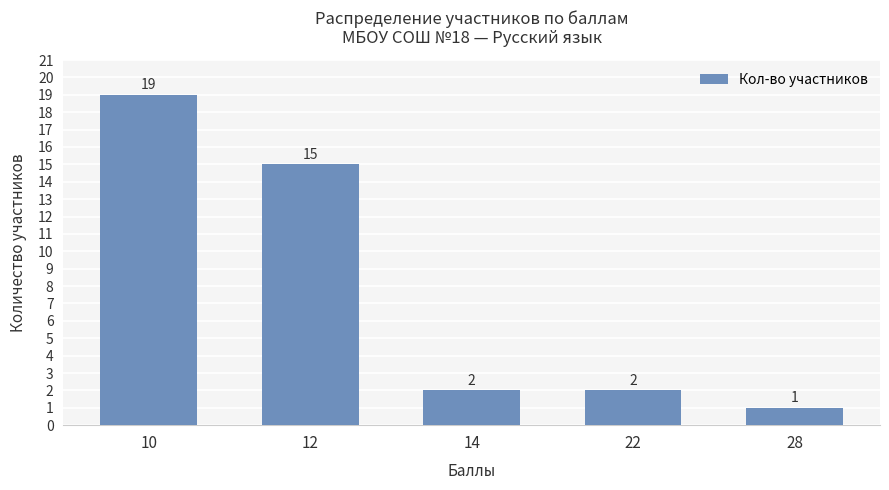

How many data points are less than 2?

1